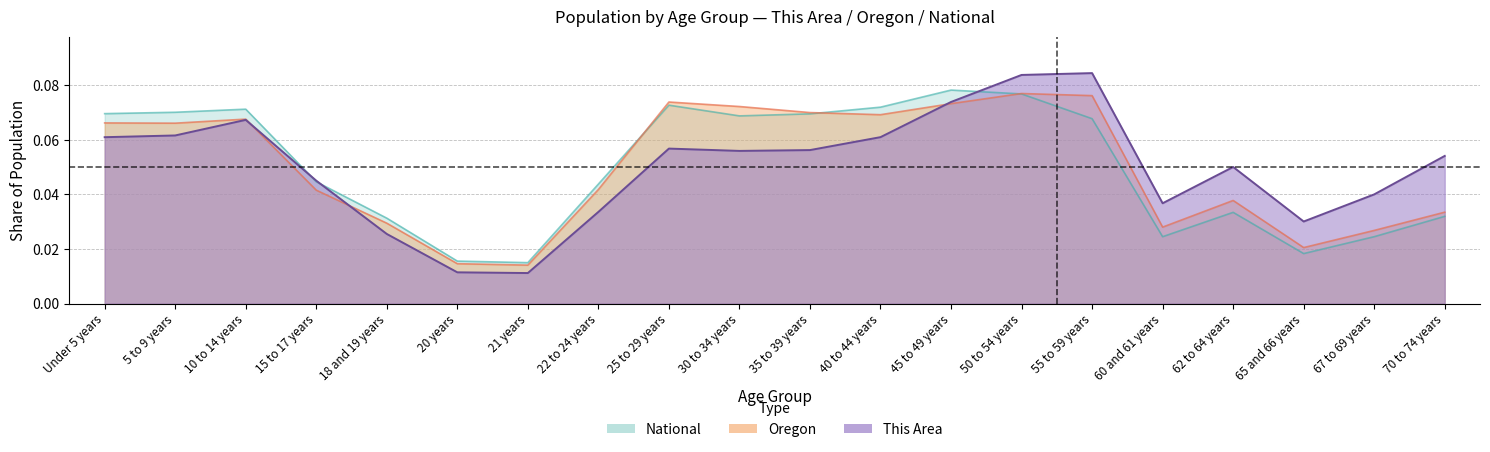

How many times do This Area and Oregon cross each other?

3